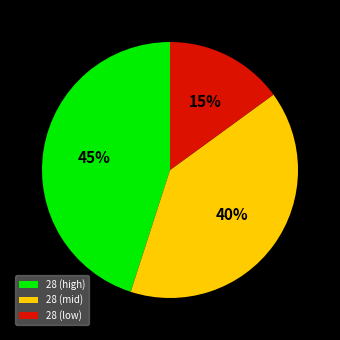

Which category has the biggest portion of the pie?

28 (high)